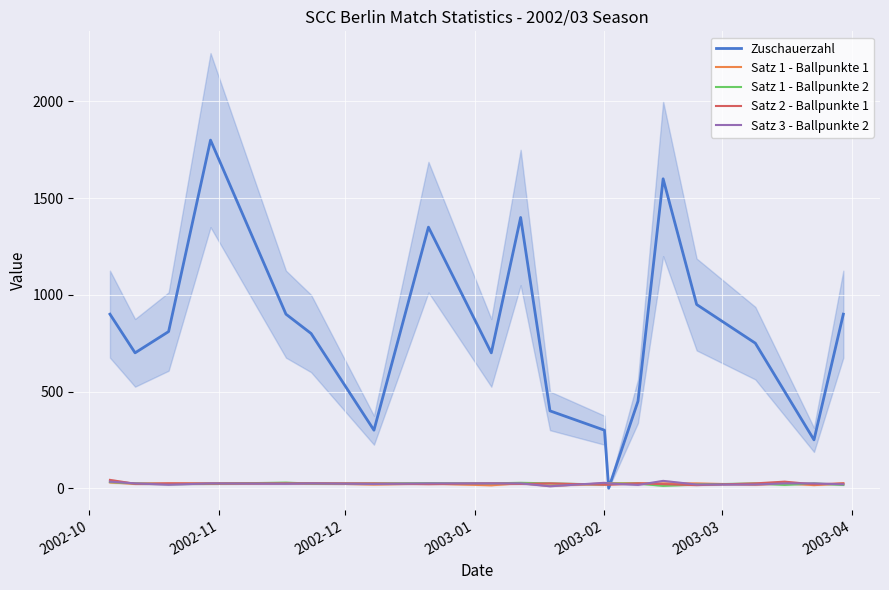

At which category does Satz 1 - Ballpunkte 1 reach its first local peak?

2003-02